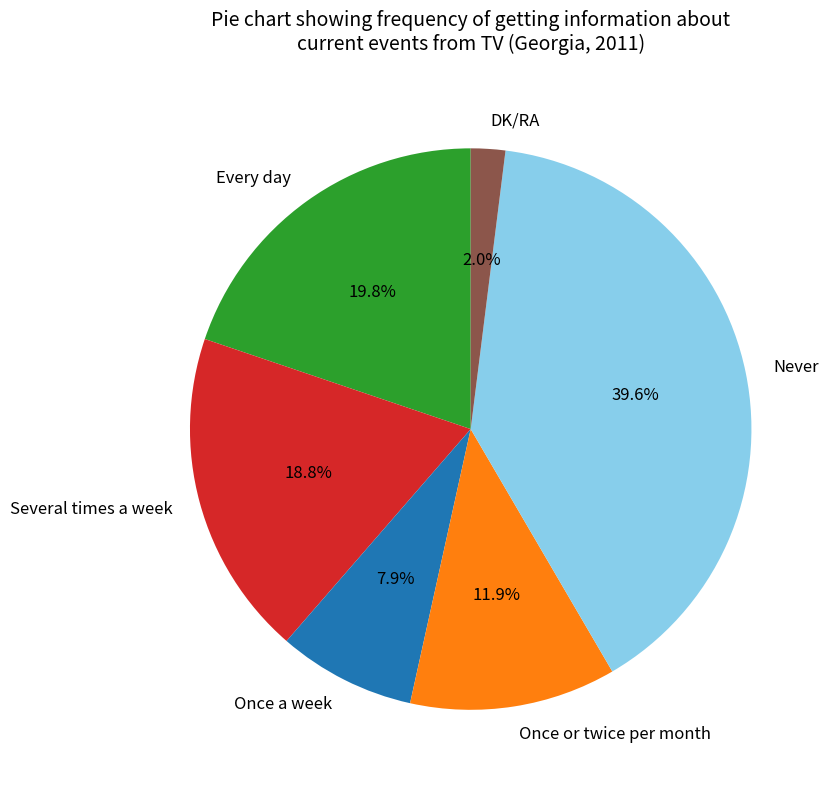

What is the smallest slice in the pie chart?

DK/RA